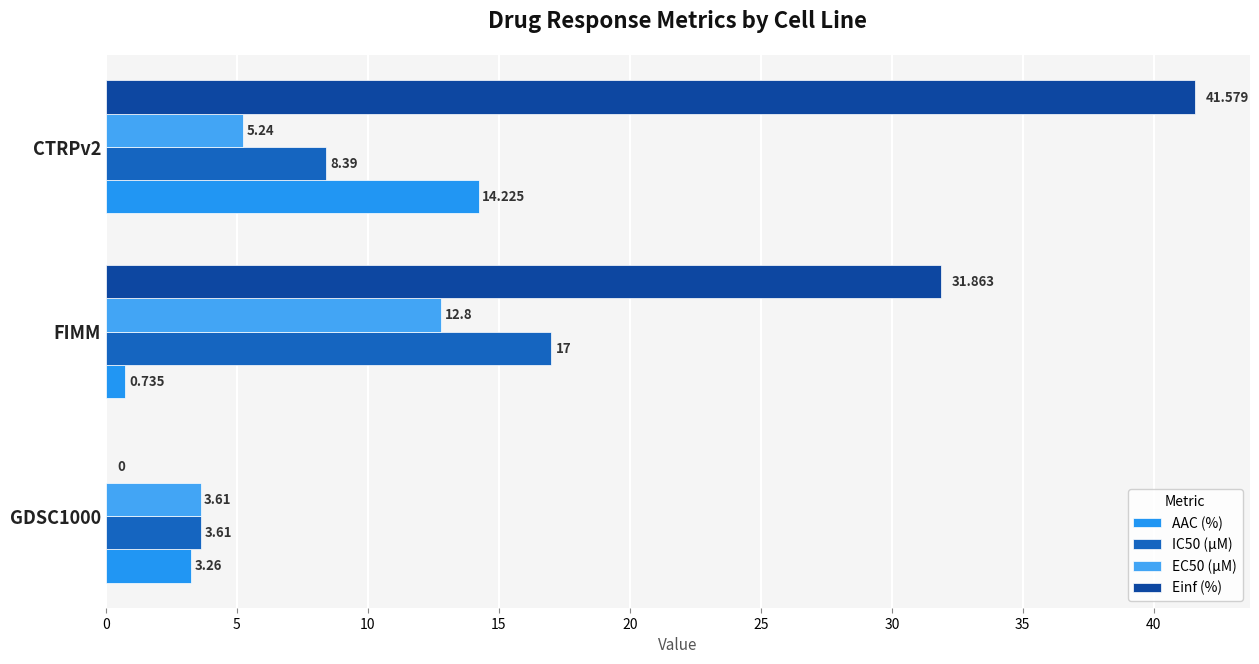

How many values in the AAC (%) series exceed 3?

2